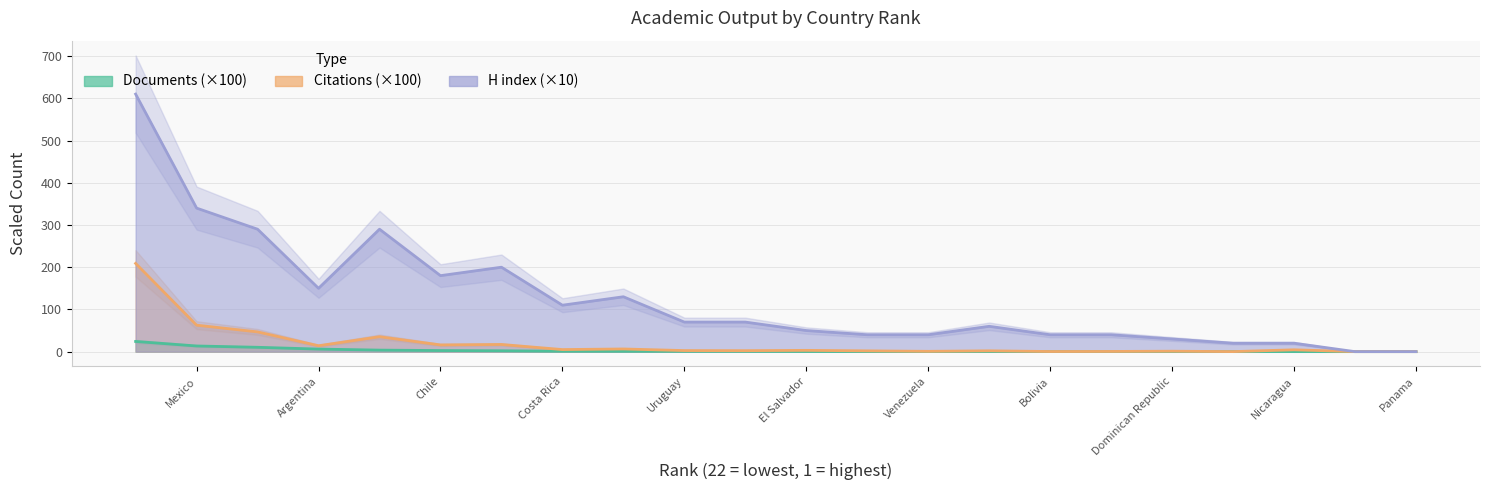

The value of Documents at 7 is 0.9. True or false?

False